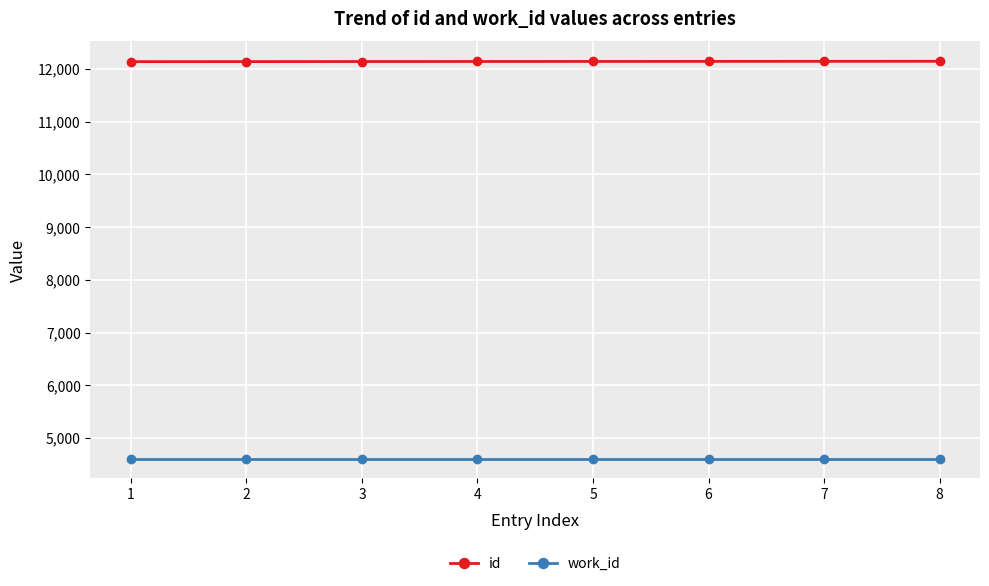

The id series shows 12145 at 7. True or false?

True